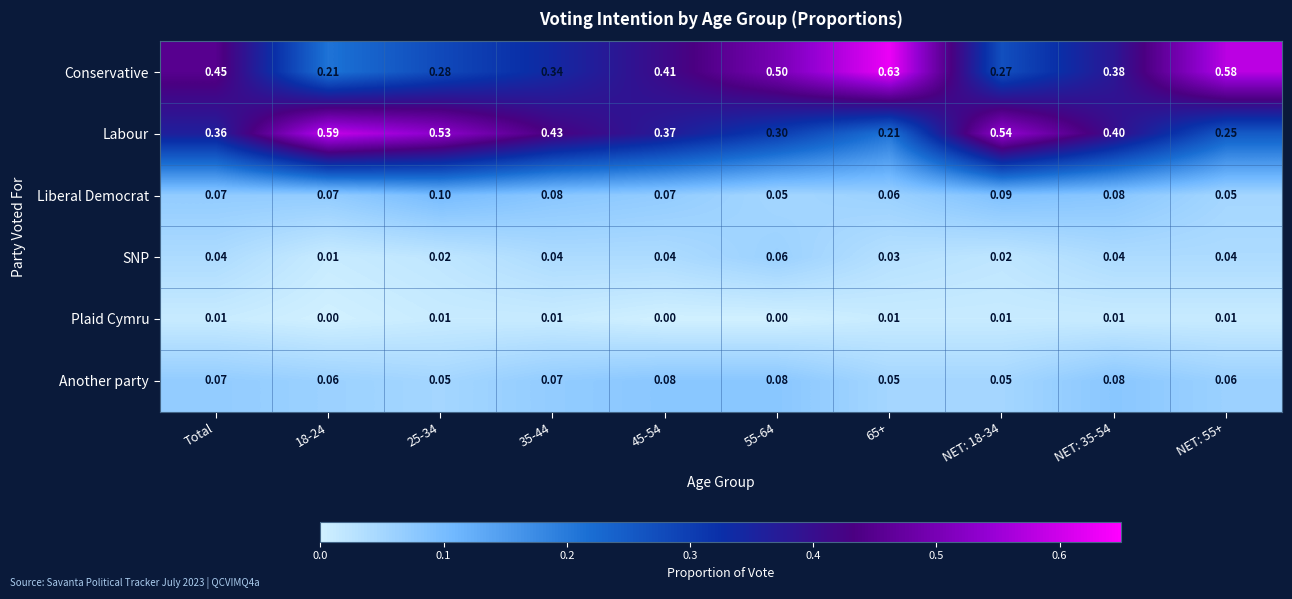

Which series changed the most between NET: 18-34 and NET: 55+?

Conservative